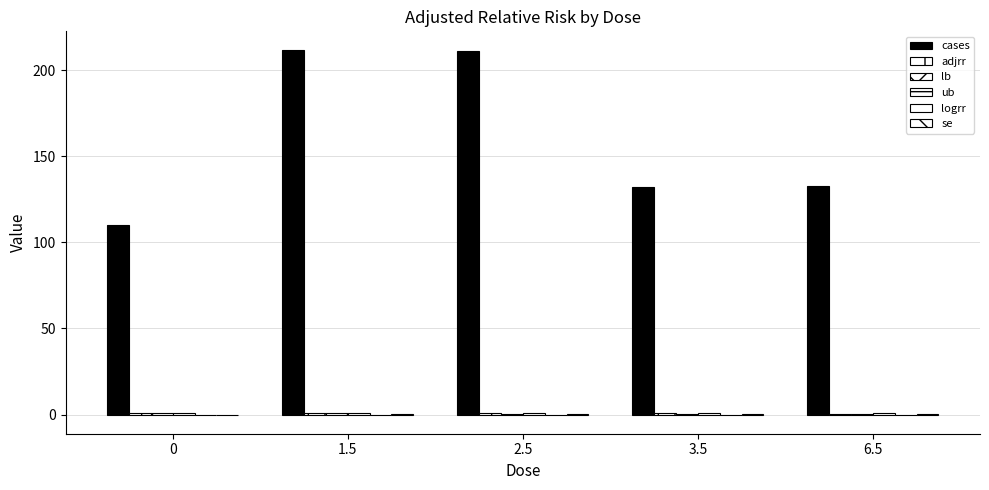

How many distinct data groups are displayed?

6